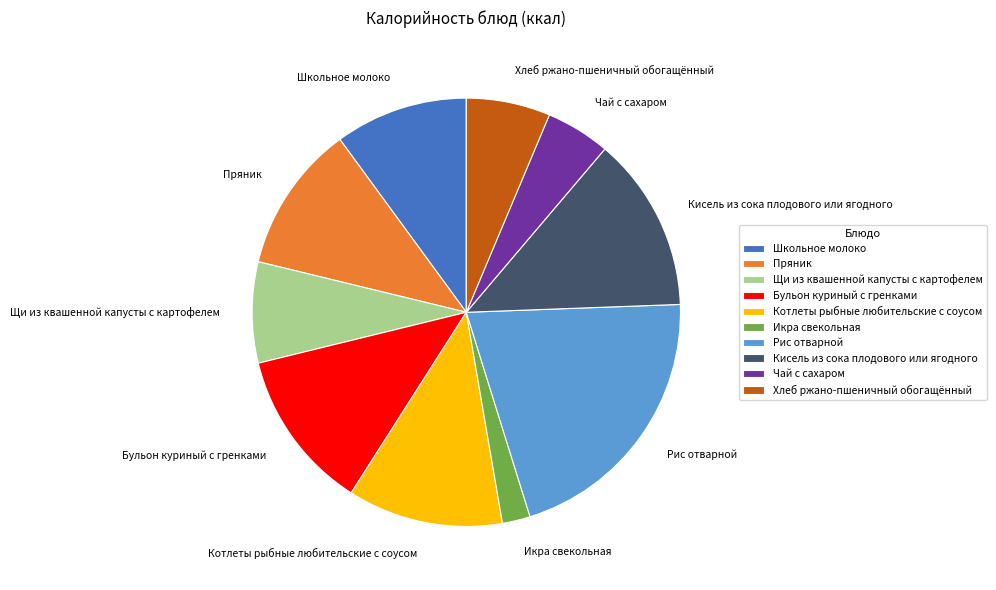

What is the largest slice in the pie chart?

Рис отварной